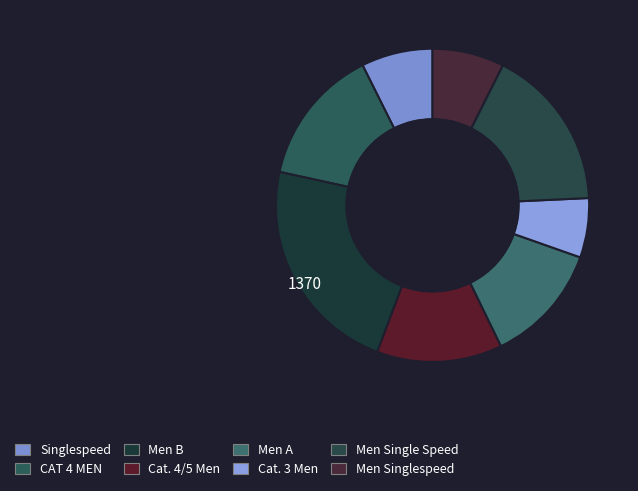

How many segments does this pie chart have?

8